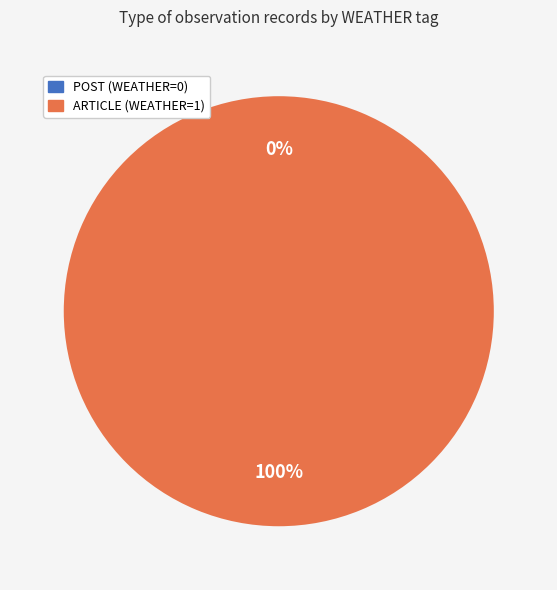

Is there any slice that represents more than half of the pie?

Yes